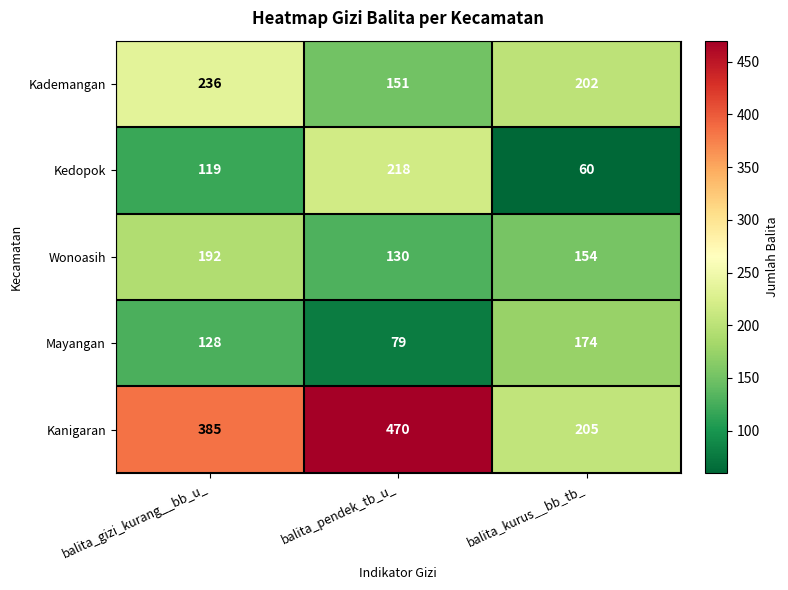

Reading left to right, extract all data points from this chart.

Kademangan: 236	151	202
Kedopok: 119	218	60
Wonoasih: 192	130	154
Mayangan: 128	79	174
Kanigaran: 385	470	205